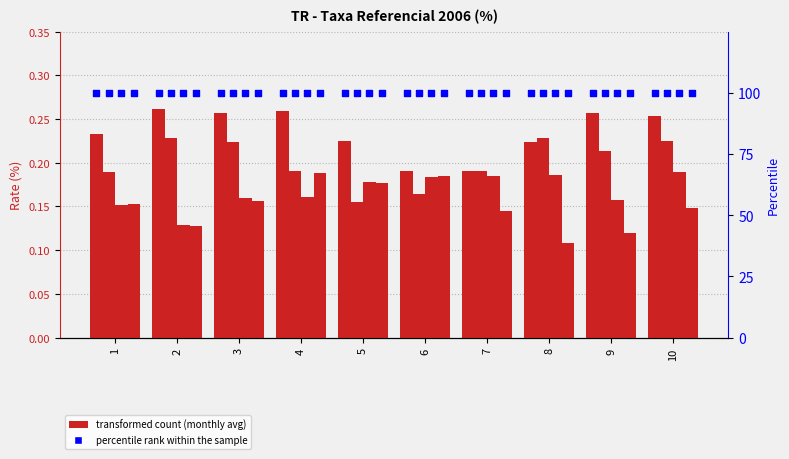

At which category is the sum across all series the highest?

10